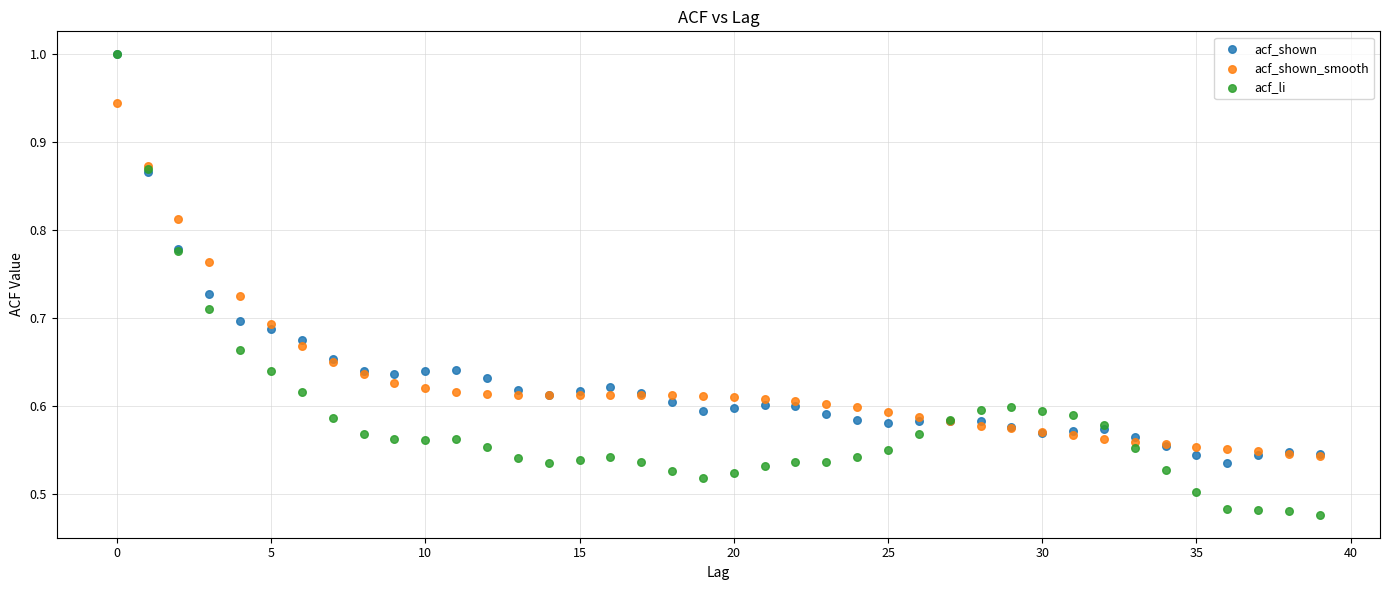

Which series contains the lowest Y value?

acf_li